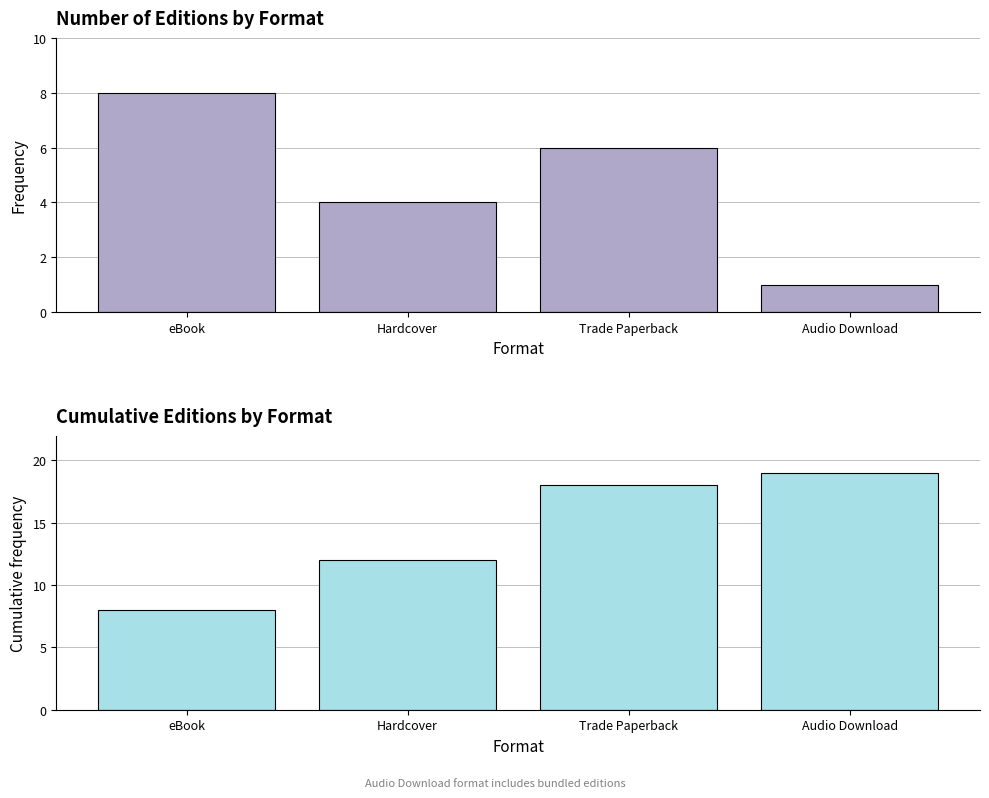

What is the value of the Cumulative Count bar at the 4th from the left?

19